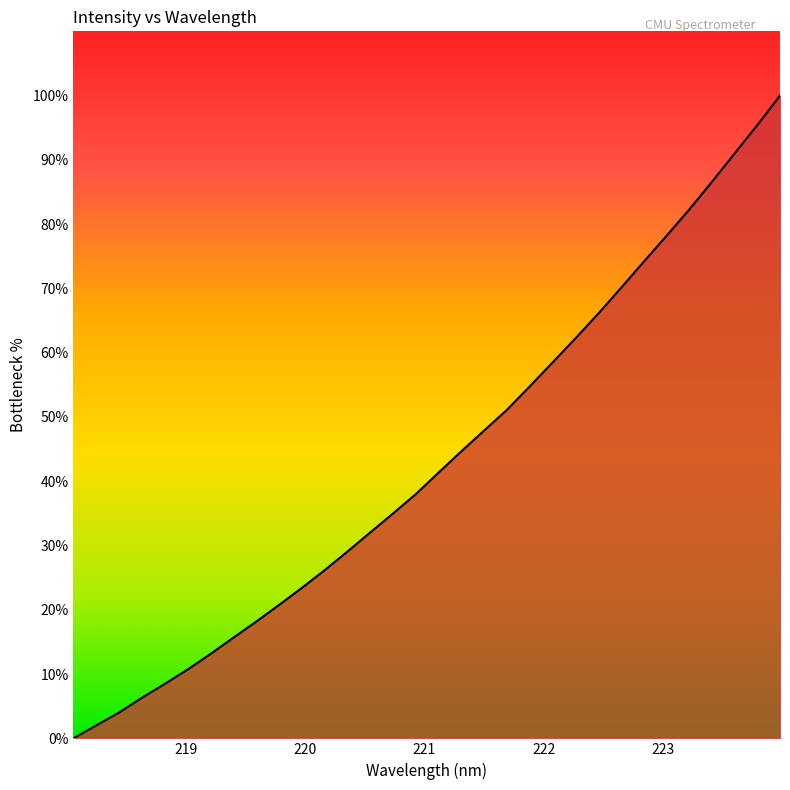

How many lines are shown in the chart?

1